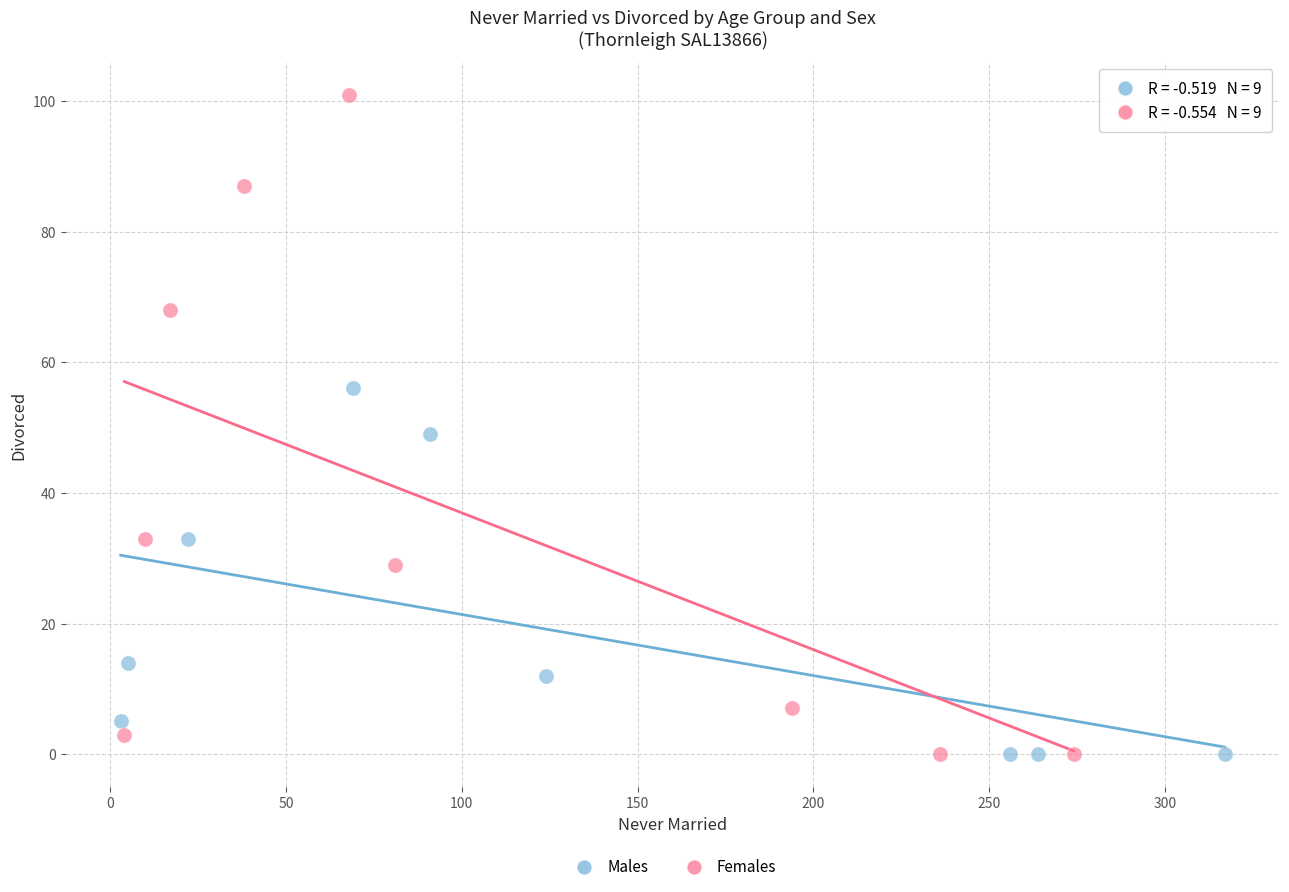

What are all the series names shown in the legend?

Males, Females